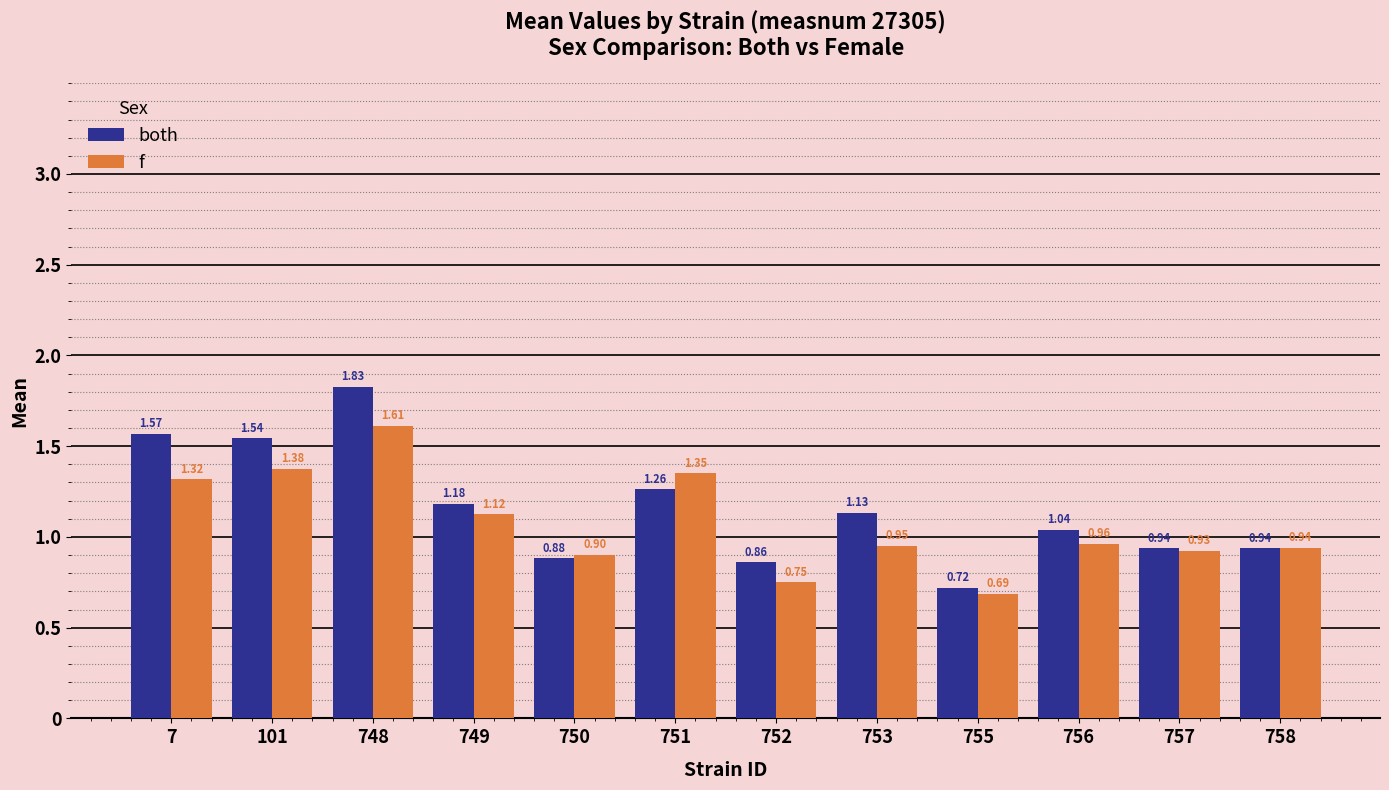

At 757, list the series in order from largest to smallest.

both, f